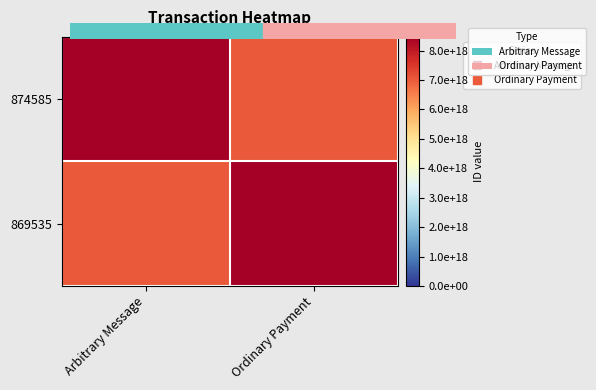

Reading left to right, list all the values displayed in this chart.

874585: Arbitrary Message=8468470132873745408	Ordinary Payment=7037212566071402496
869535: Arbitrary Message=7037212566071402496	Ordinary Payment=8468470132873745408